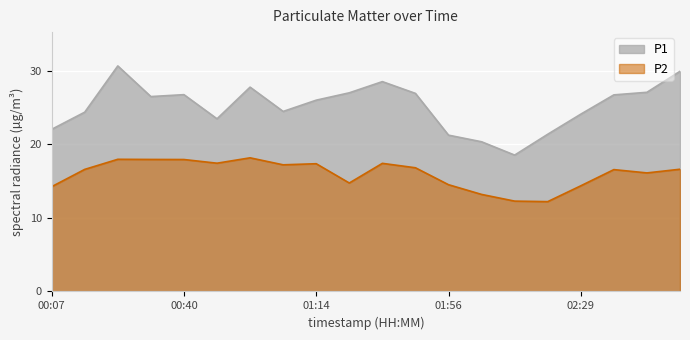

True or false: P2 and P1 cross at least once.

False